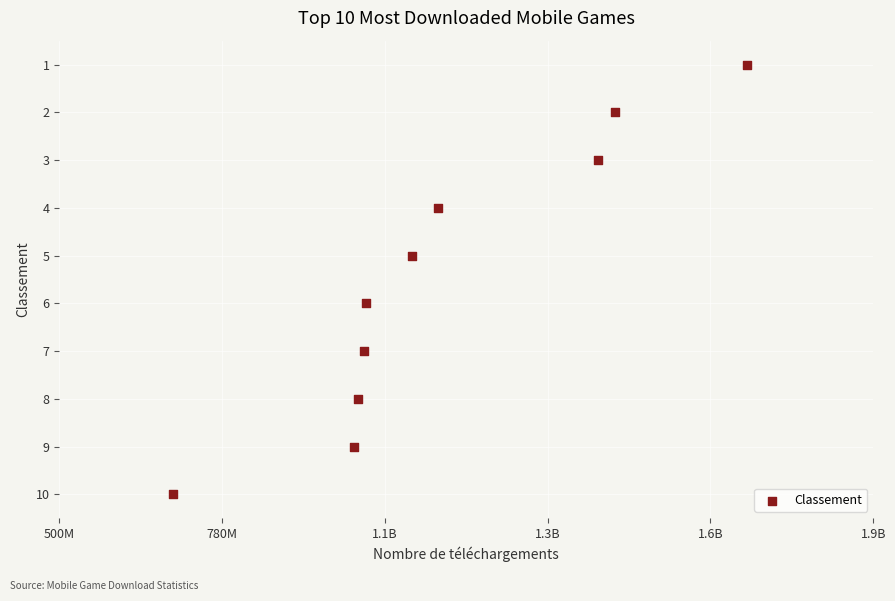

What is the range of Y values (max minus min)?

9